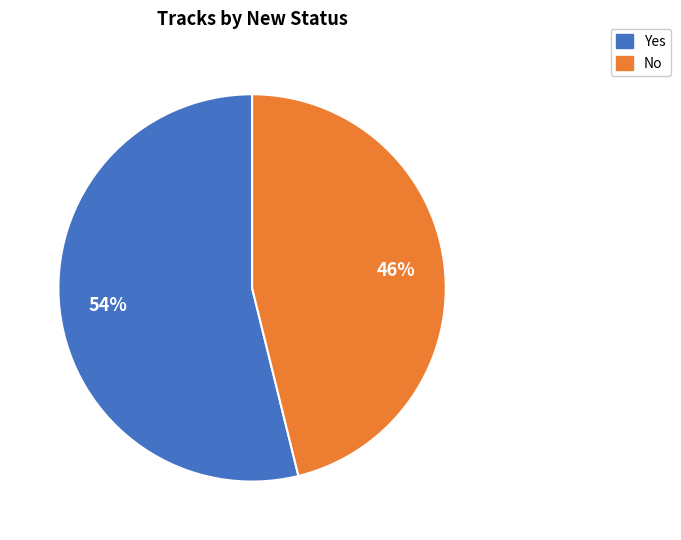

Is the sum of No and Yes greater than half?

Yes